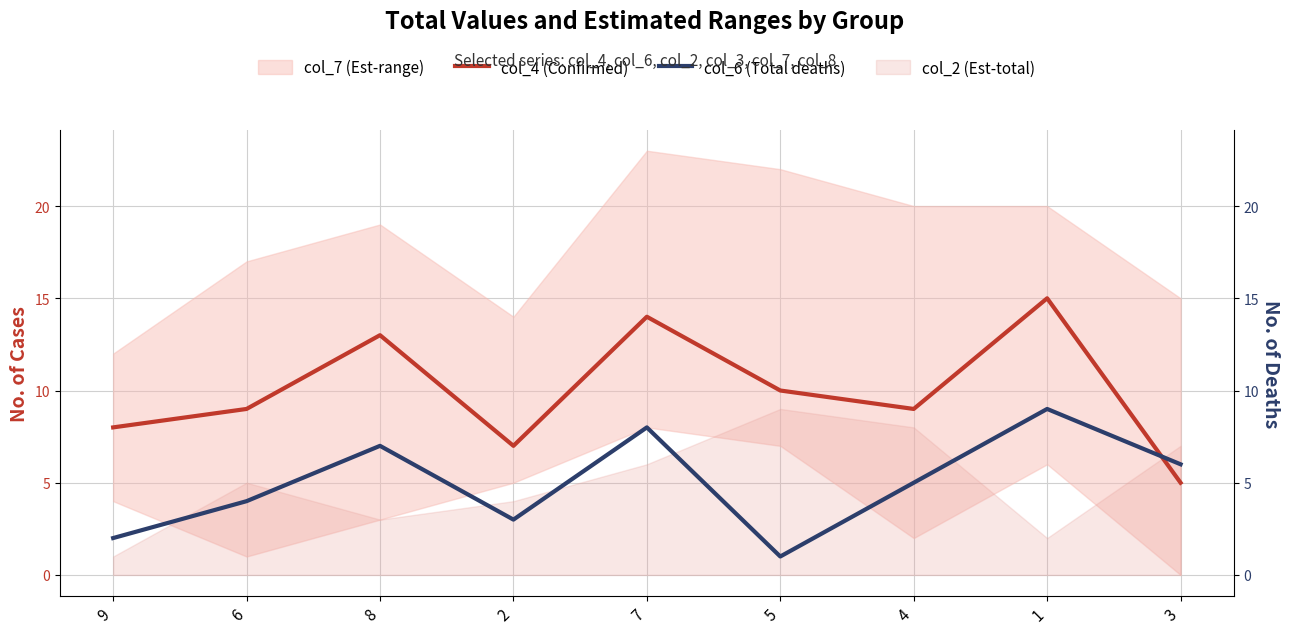

Rank the categories by col_6 (Total deaths) value from lowest to highest.

5, 9, 2, 6, 4, 3, 8, 7, 1